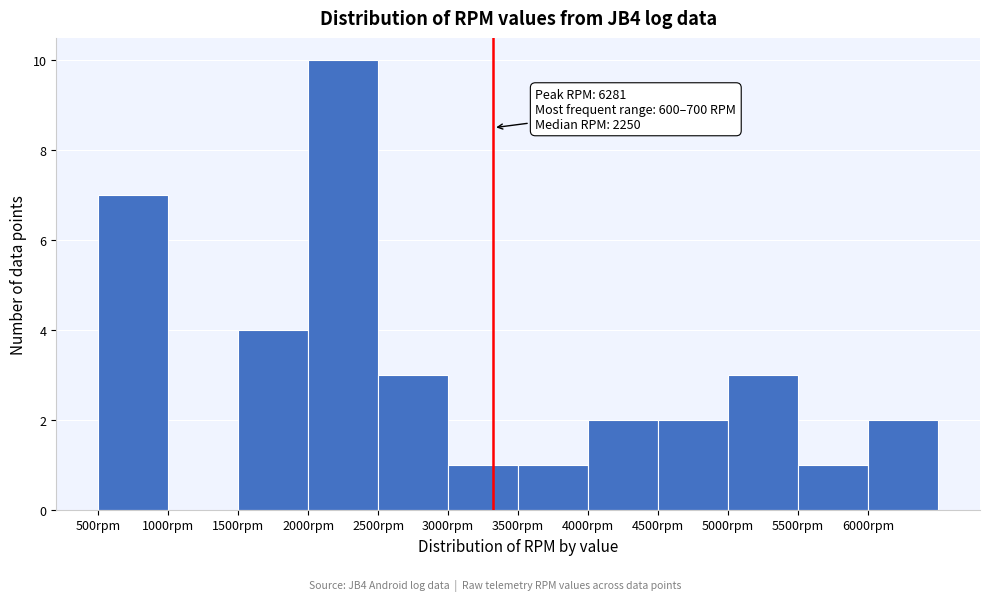

Which range on the x-axis has the tallest bar?

2000 to 2500